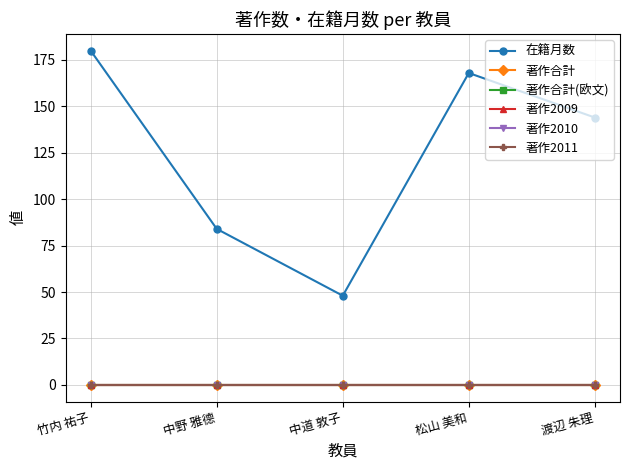

Is this an area chart (filled region under the line)?

No